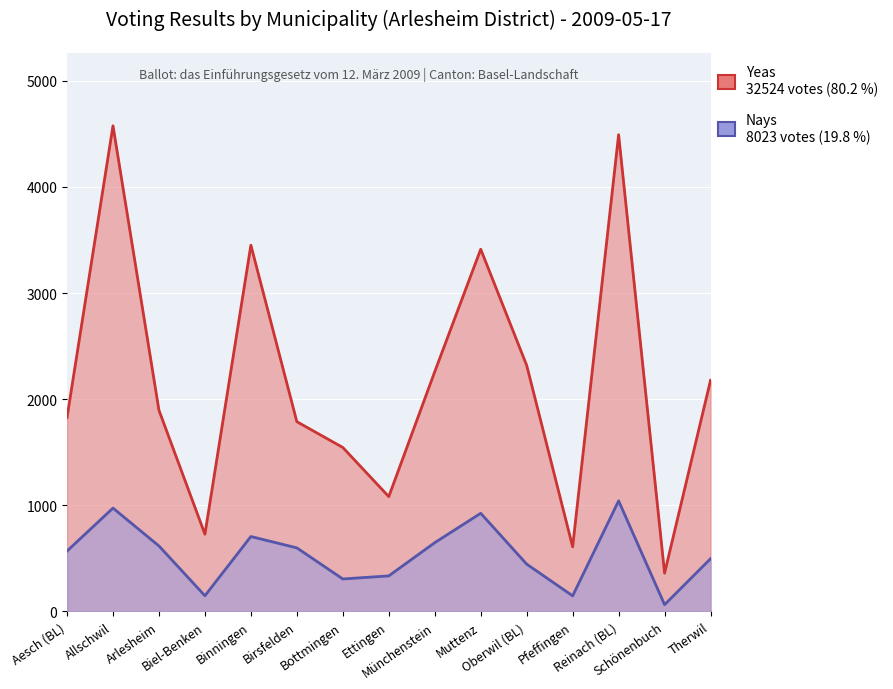

True or false: Nays and Yeas intersect in this chart.

False